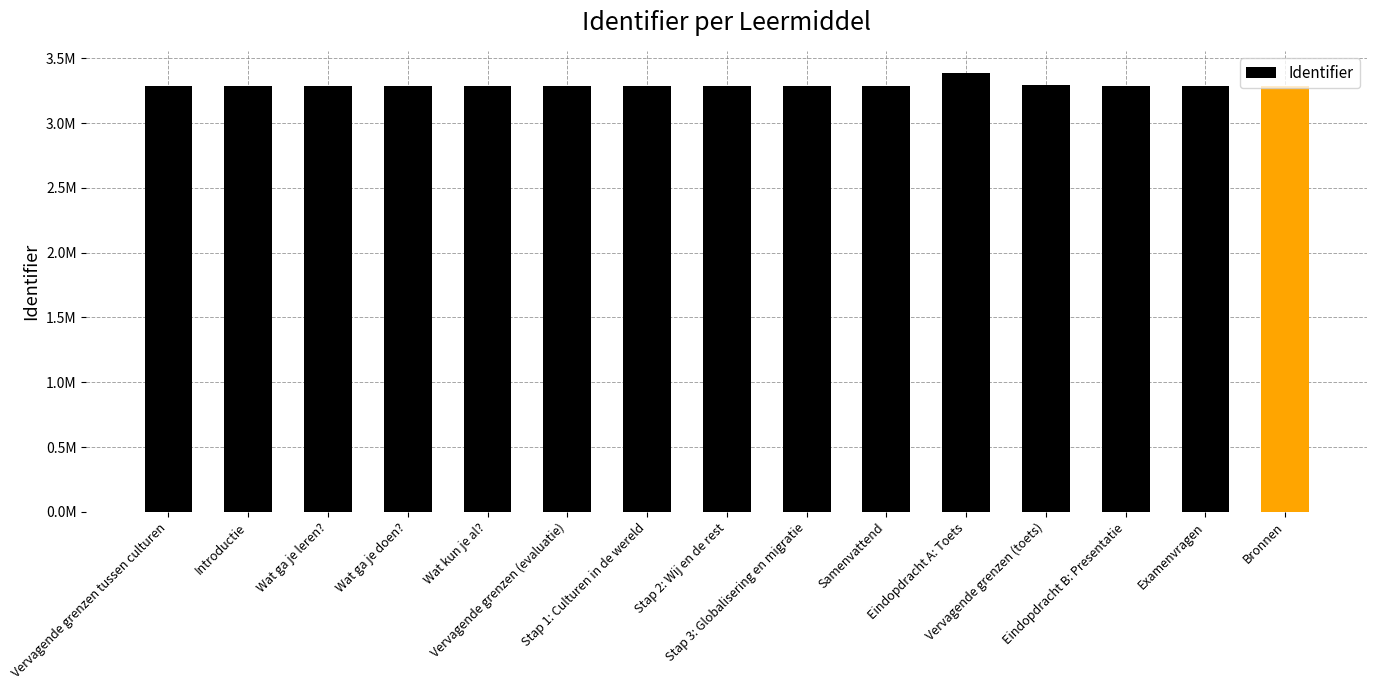

Which category has the highest value across all series?

Eindopdracht A: Toets